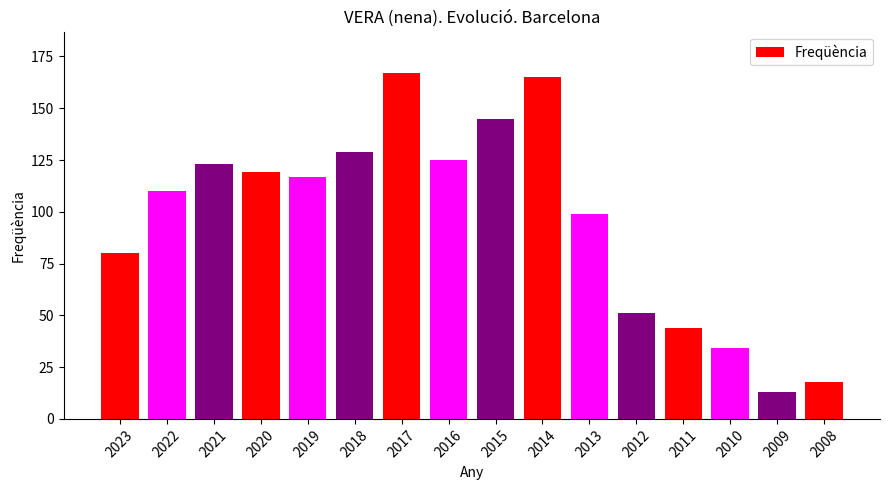

Which has a higher value, 2013 or 2018?

2018